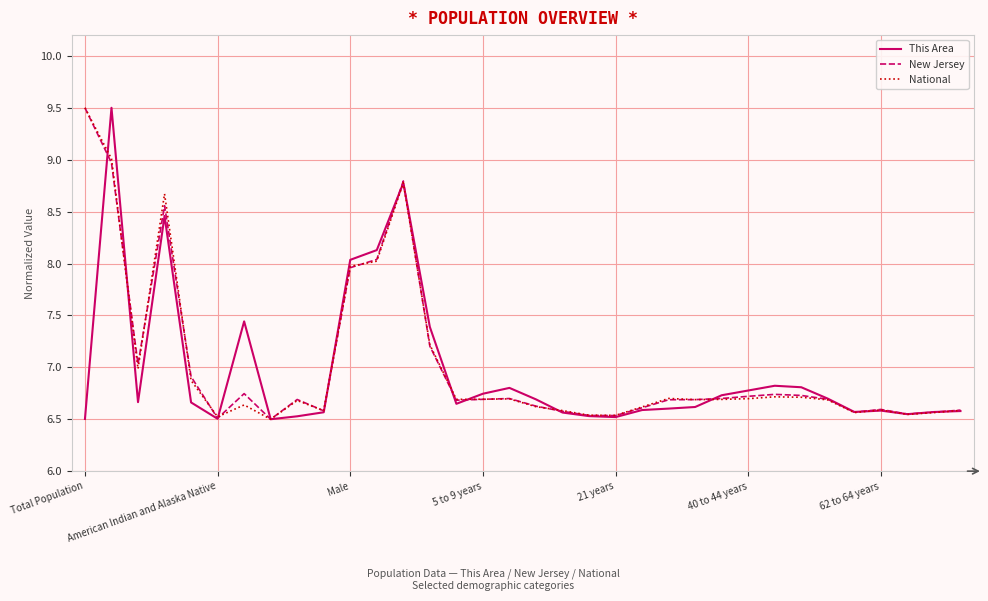

Rank the series by their maximum value, from highest to lowest.

This Area, New Jersey, National